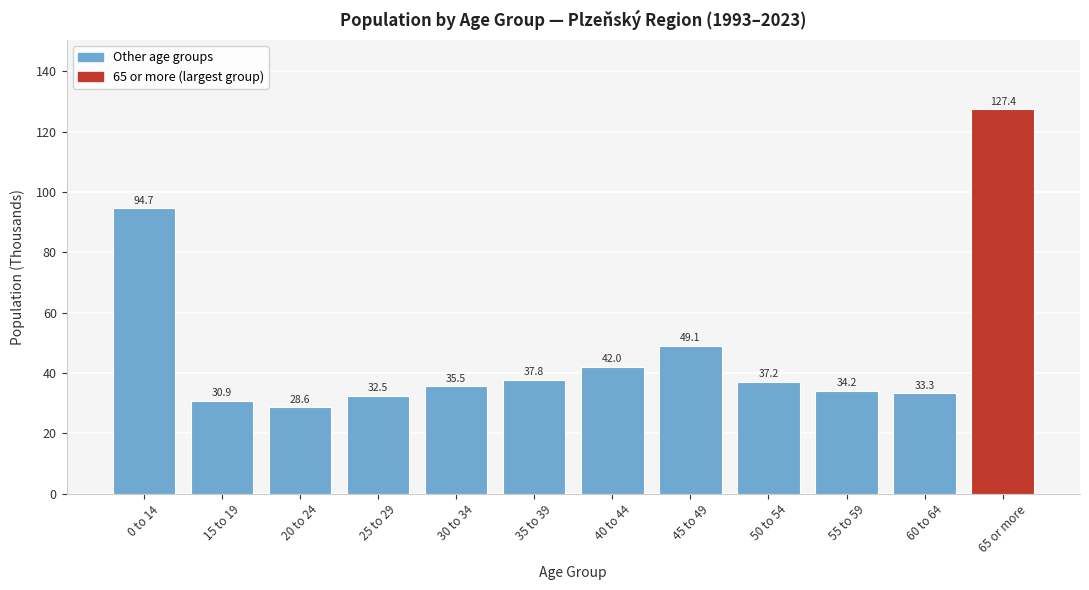

Reading left to right, transcribe all the data shown in this chart.

94.7	30.9	28.6	32.5	35.5	37.8	42.0	49.1	37.2	34.2	33.3	127.4